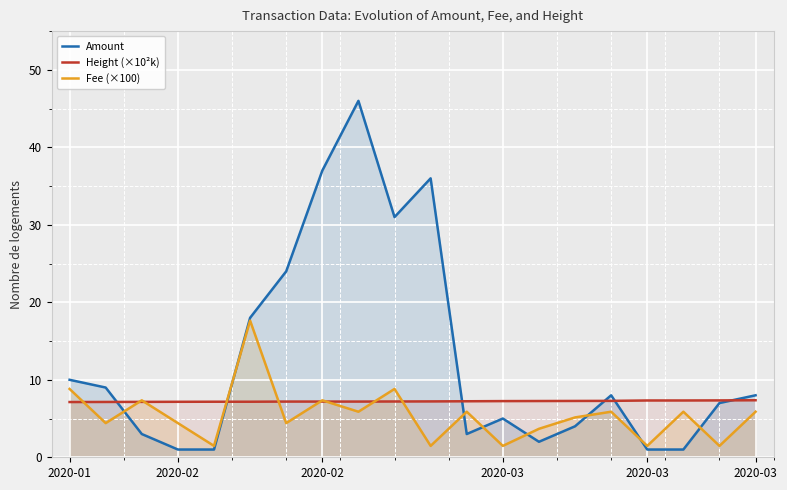

How many interior local peaks does the Fee (×100) series have?

7